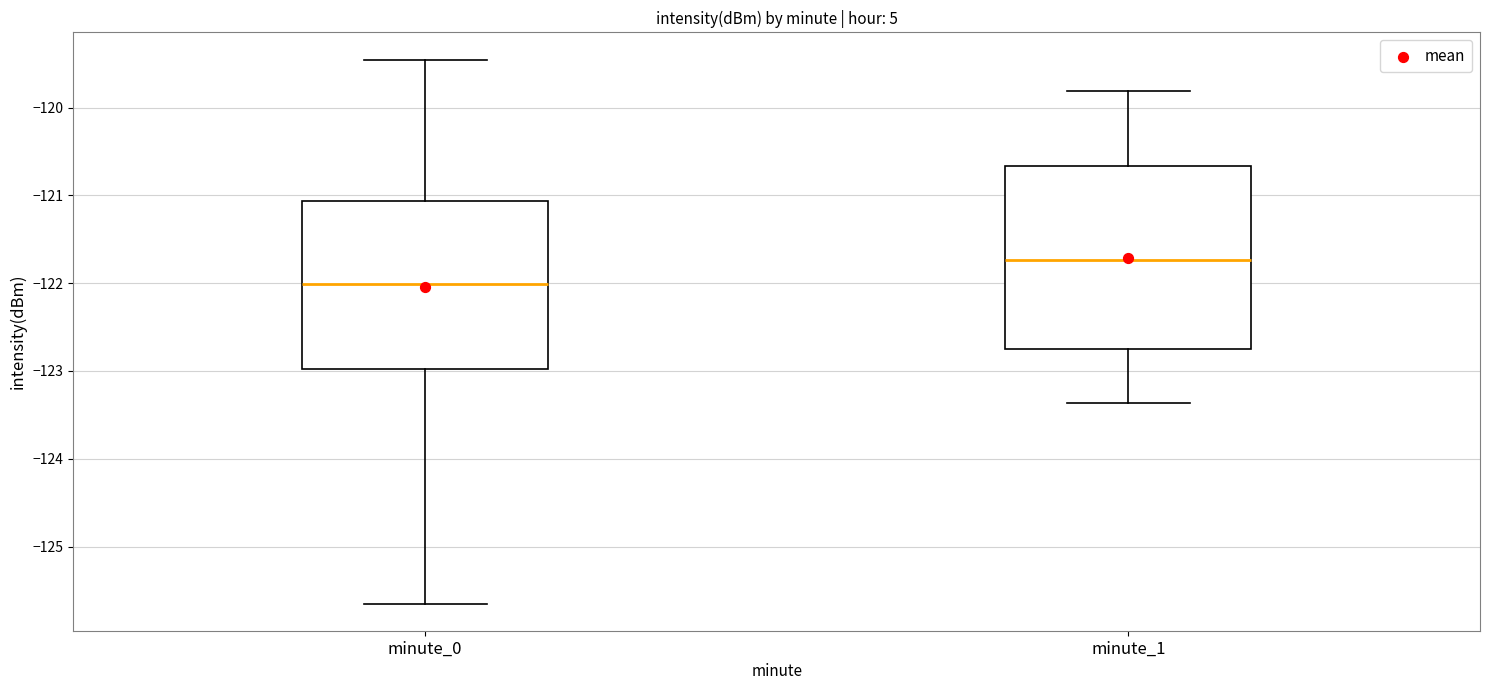

Comparing the boxes themselves (not the whiskers), which one is the tallest?

minute_1